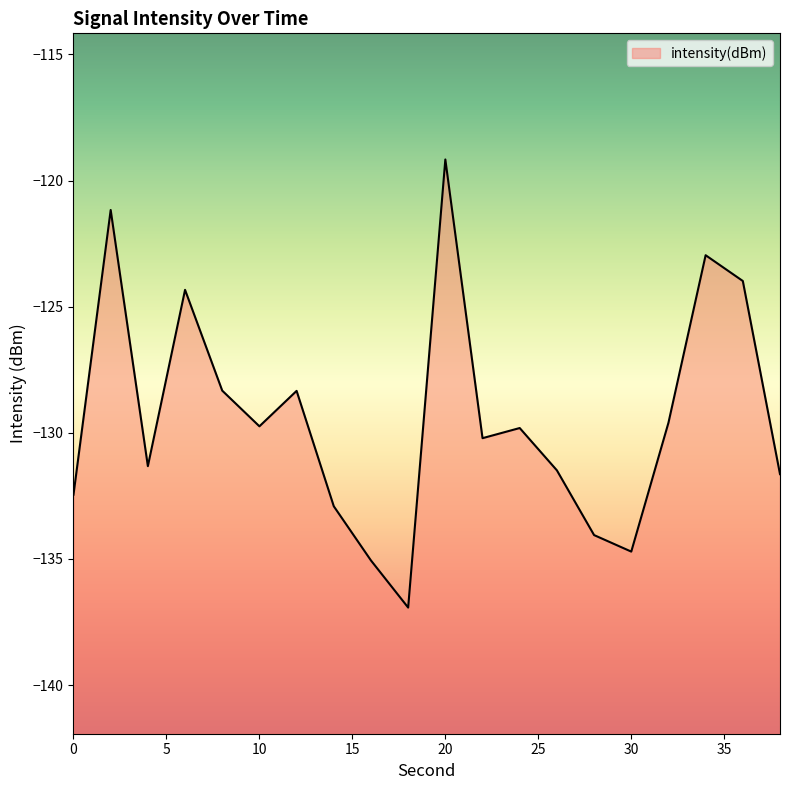

What is the difference between the second highest and minimum values?

15.8